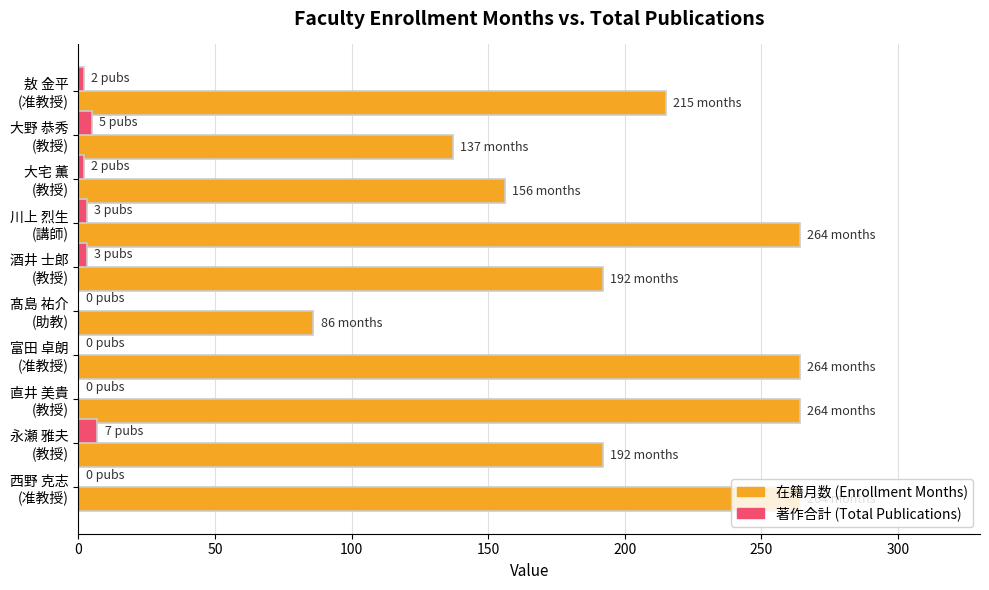

What is the greatest value displayed?

264